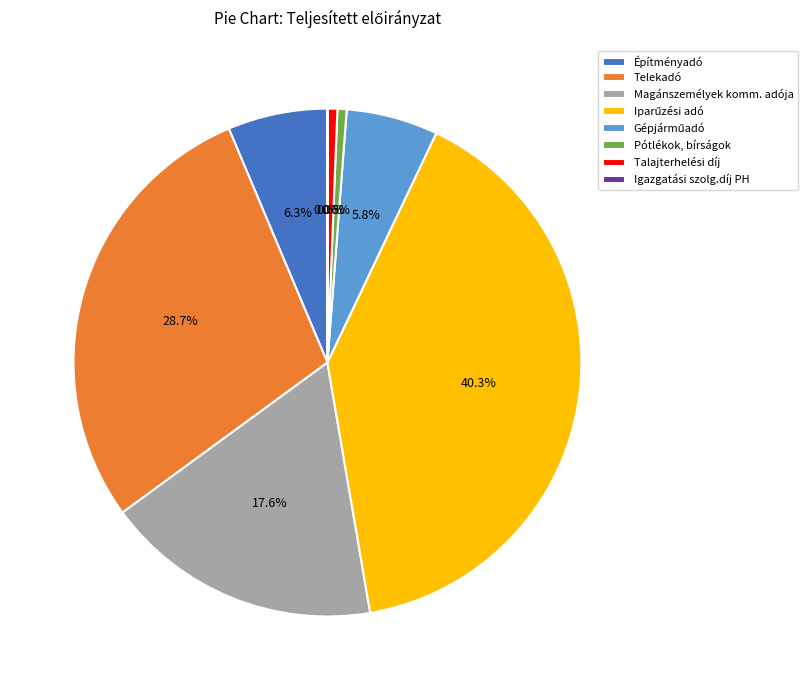

The Telekadó slice represents 14% of the pie. True or false?

False